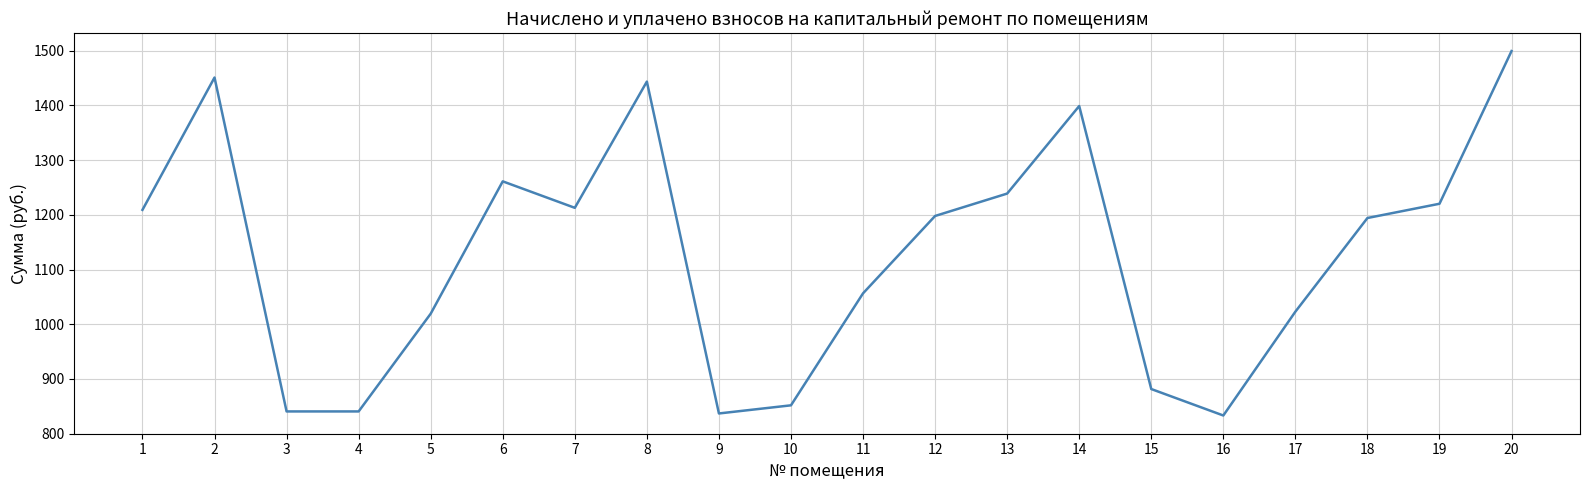

Reading left to right, transcribe all the data shown in this chart.

1=1209.0	2=1450.8	3=840.7	4=840.7	5=1019.3	6=1261.1	7=1212.7	8=1443.4	9=837.0	10=851.9	11=1056.5	12=1197.8	13=1238.8	14=1398.7	15=881.6	16=833.3	17=1023.0	18=1194.1	19=1220.2	20=1499.2